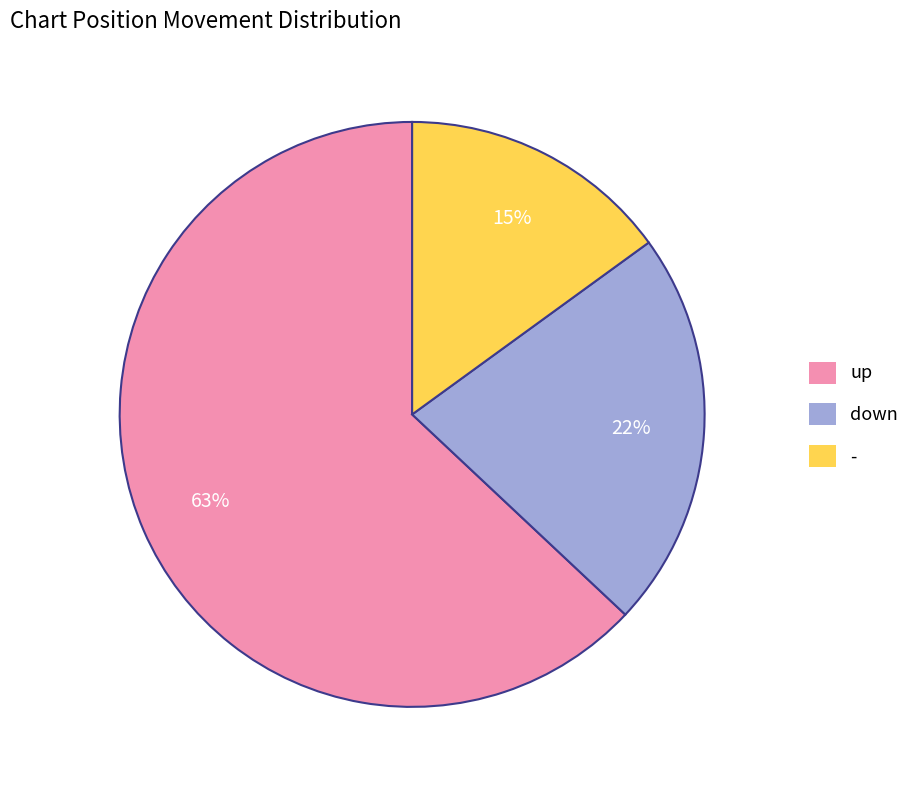

What is the ratio of the value at - to the value at down?

0.7